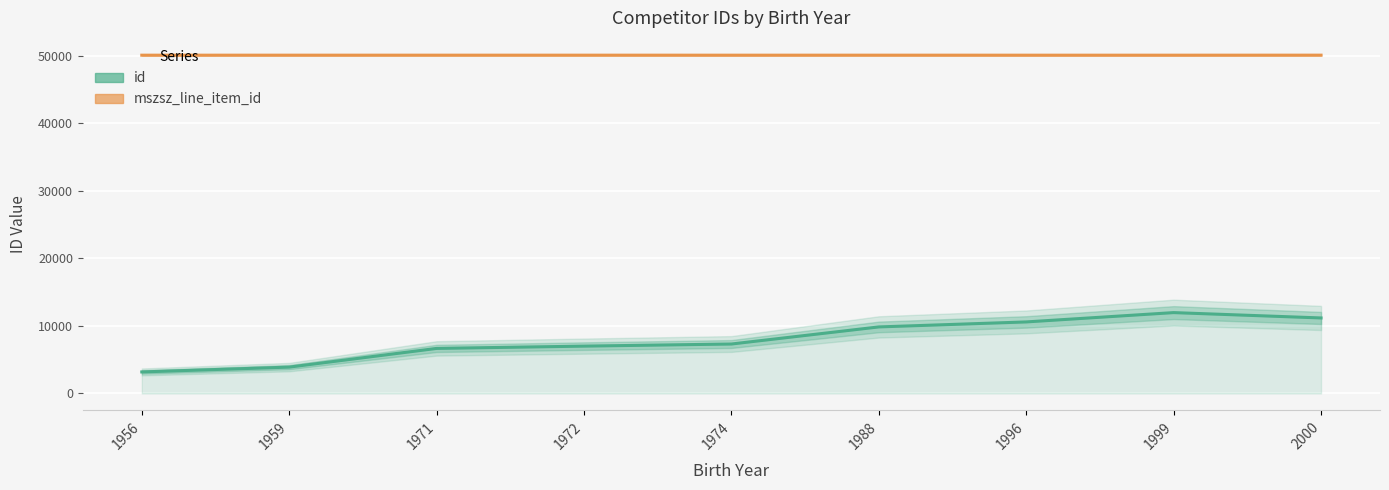

Which category has the lowest value across all series?

1956